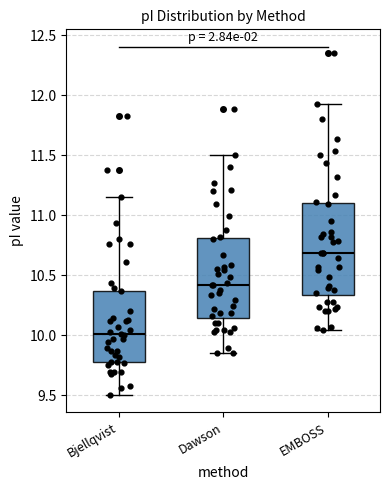

Comparing the boxes themselves (not the whiskers), which one is the tallest?

EMBOSS